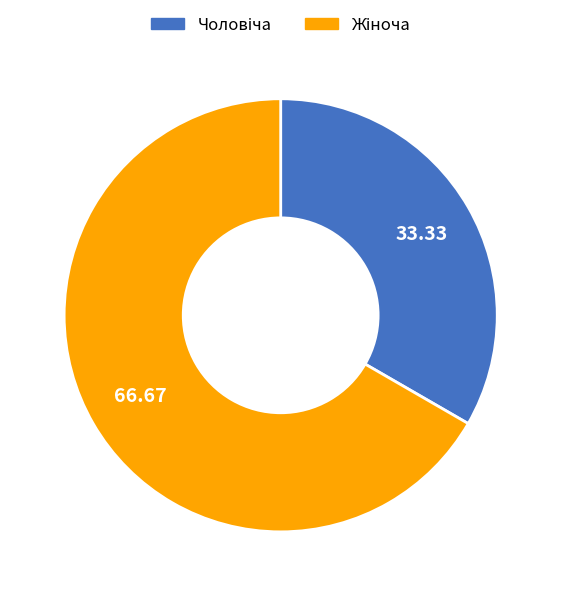

Is there a majority slice in this chart?

Yes